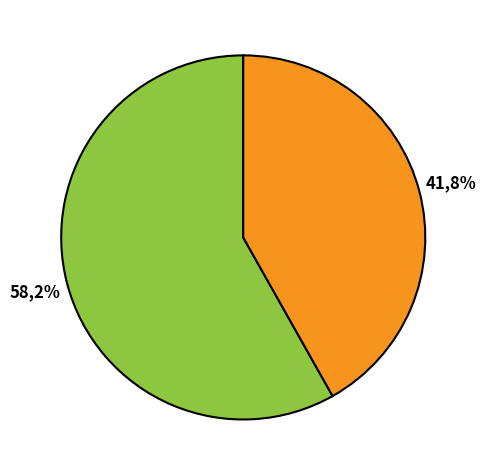

Is it true that A0A1B1X3Z7 is 51% of the pie?

False